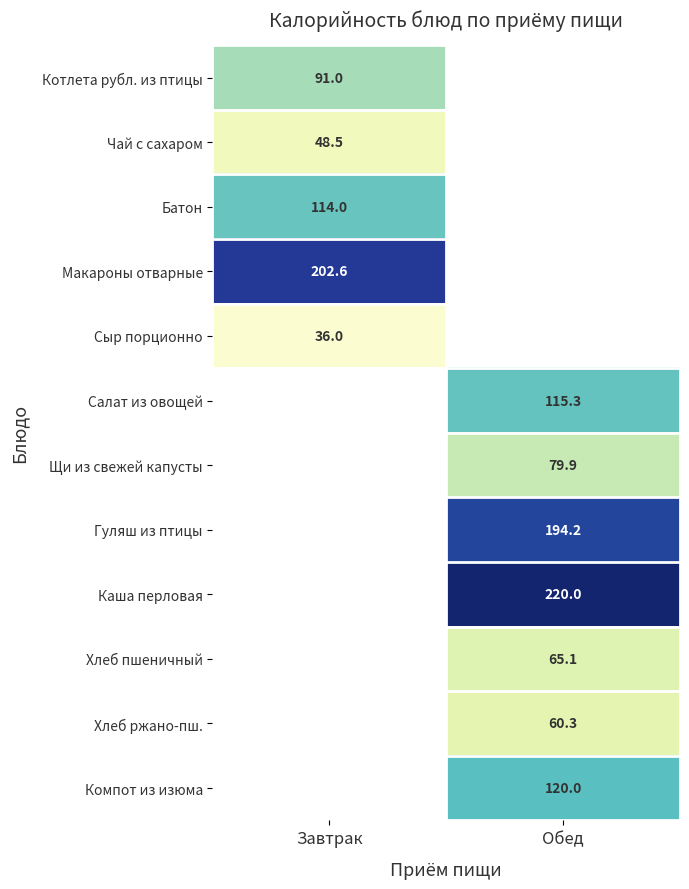

How many positive values does the Компот из изюма series have?

1